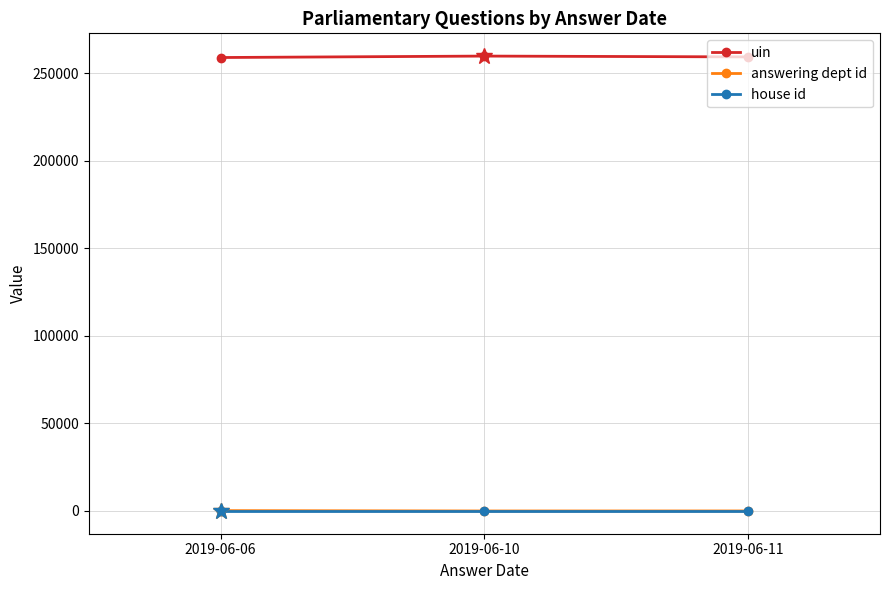

At how many categories does at least one series exceed 90428?

3